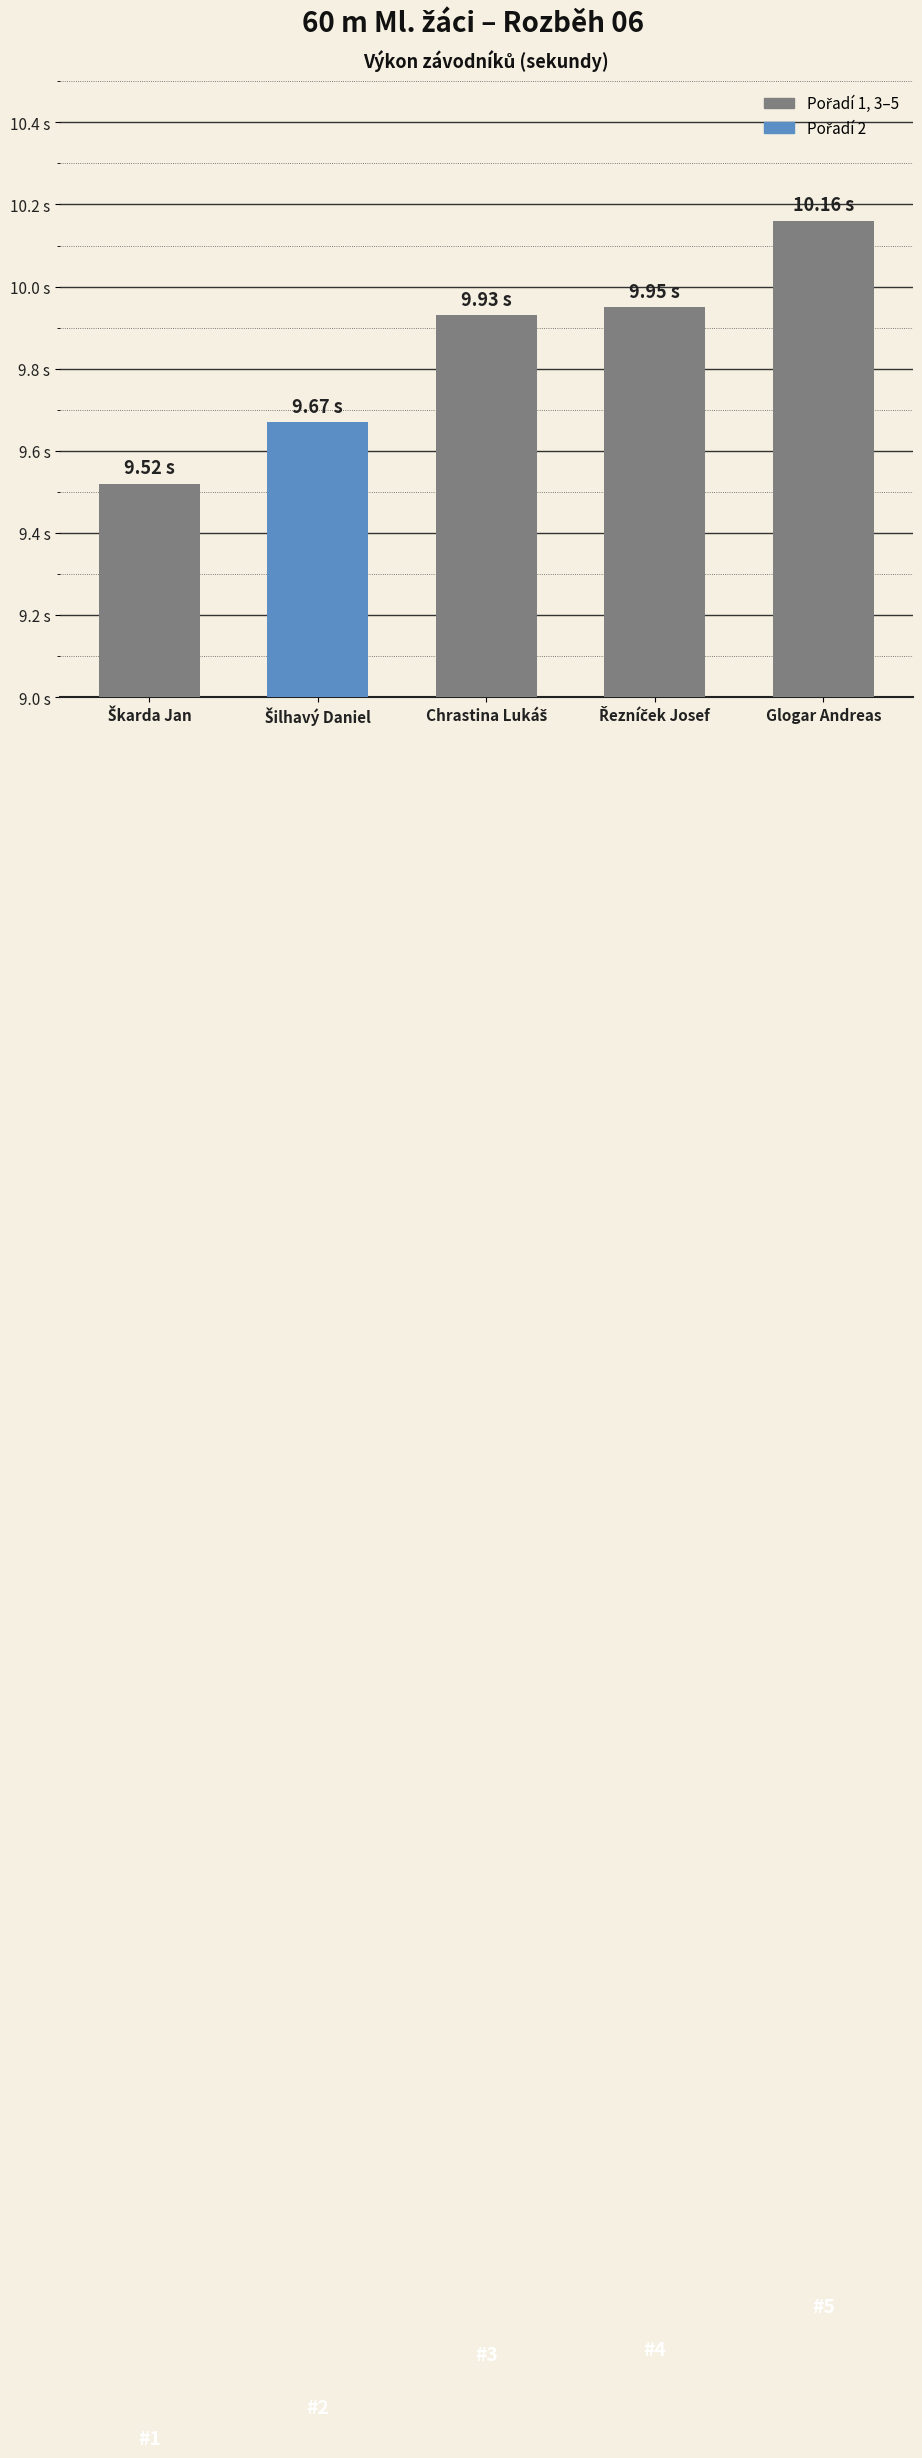

Rank the categories by value from lowest to highest.

Škarda Jan, Šilhavý Daniel, Chrastina Lukáš, Řezníček Josef, Glogar Andreas